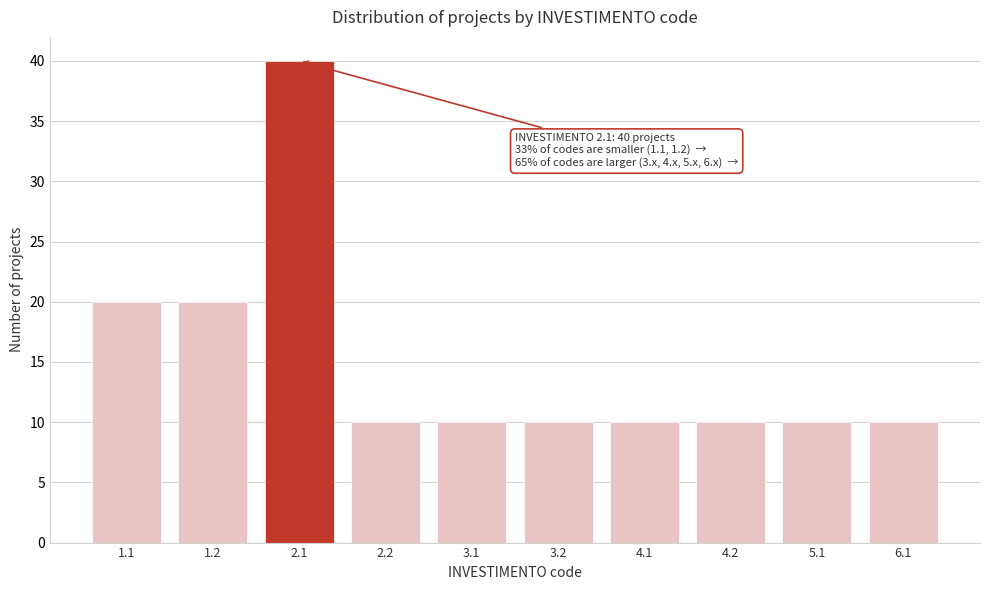

Reading right to left, extract all data points from this chart.

6.1=10	5.1=10	4.2=10	4.1=10	3.2=10	3.1=10	2.2=10	2.1=40	1.2=20	1.1=20